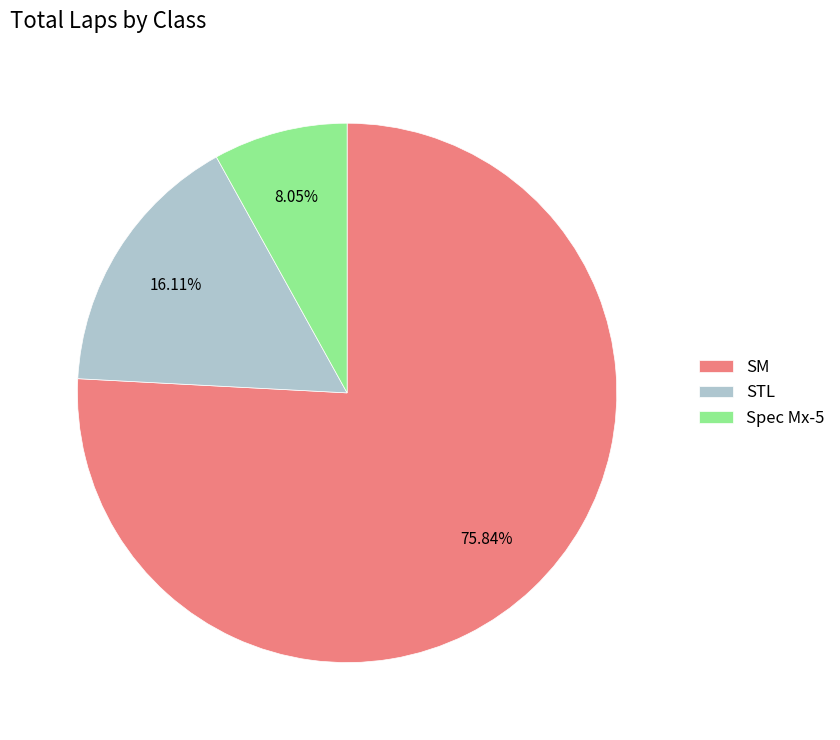

Does any single category account for the majority?

Yes